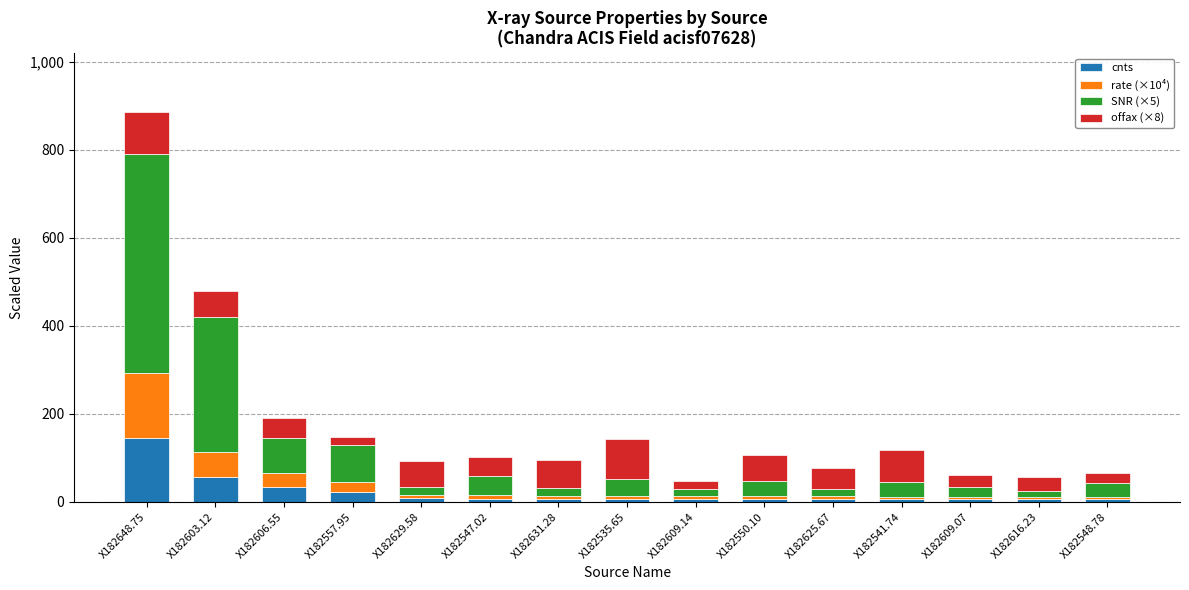

What is the total value across all series at X182606.55?

190.9